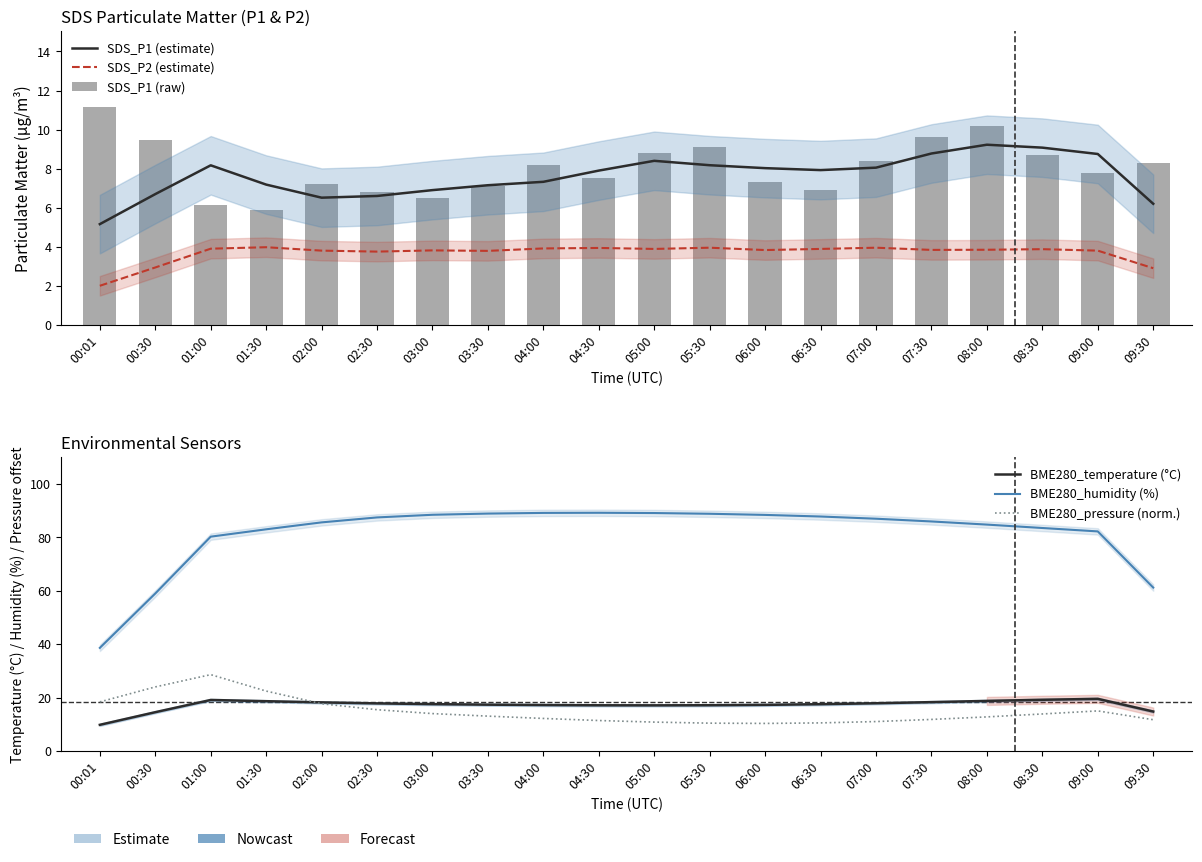

Reading left to right, list all the values displayed in this chart.

SDS_P1 (estimate): 00:01=5.2	00:30=6.7	01:00=8.2	01:30=7.2	02:00=6.5	02:30=6.6	03:00=6.9	03:30=7.1	04:00=7.3	04:30=7.9	05:00=8.4	05:30=8.2	06:00=8.0	06:30=7.9	07:00=8.1	07:30=8.8	08:00=9.2	08:30=9.1	09:00=8.8	09:30=6.2
SDS_P2 (estimate): 00:01=2.0	00:30=2.9	01:00=3.9	01:30=4.0	02:00=3.8	02:30=3.8	03:00=3.8	03:30=3.8	04:00=3.9	04:30=3.9	05:00=3.9	05:30=4.0	06:00=3.8	06:30=3.9	07:00=3.9	07:30=3.8	08:00=3.8	08:30=3.9	09:00=3.8	09:30=2.9
SDS_P1 (raw): 00:01=11.2	00:30=9.5	01:00=6.2	01:30=5.9	02:00=7.2	02:30=6.8	03:00=6.5	03:30=7.1	04:00=8.2	04:30=7.5	05:00=8.8	05:30=9.1	06:00=7.3	06:30=6.9	07:00=8.4	07:30=9.6	08:00=10.2	08:30=8.7	09:00=7.8	09:30=8.3
BME280_temperature (°C): 00:01=9.8	00:30=14.5	01:00=19.1	01:30=18.6	02:00=18.2	02:30=17.8	03:00=17.5	03:30=17.3	04:00=17.2	04:30=17.1	05:00=17.1	05:30=17.1	06:00=17.2	06:30=17.5	07:00=17.9	07:30=18.3	08:00=18.7	08:30=19.1	09:00=19.5	09:30=14.7
BME280_humidity (%): 00:01=38.6	00:30=58.9	01:00=80.2	01:30=83.0	02:00=85.6	02:30=87.4	03:00=88.4	03:30=88.9	04:00=89.1	04:30=89.1	05:00=89.0	05:30=88.8	06:00=88.3	06:30=87.8	07:00=86.9	07:30=85.9	08:00=84.7	08:30=83.5	09:00=82.2	09:30=61.2
BME280_pressure (norm.): 00:01=18.4	00:30=24.0	01:00=28.6	01:30=22.4	02:00=17.7	02:30=15.4	03:00=14.0	03:30=13.0	04:00=12.2	04:30=11.4	05:00=10.8	05:30=10.4	06:00=10.3	06:30=10.5	07:00=11.0	07:30=11.8	08:00=12.7	08:30=13.8	09:00=15.0	09:30=11.7